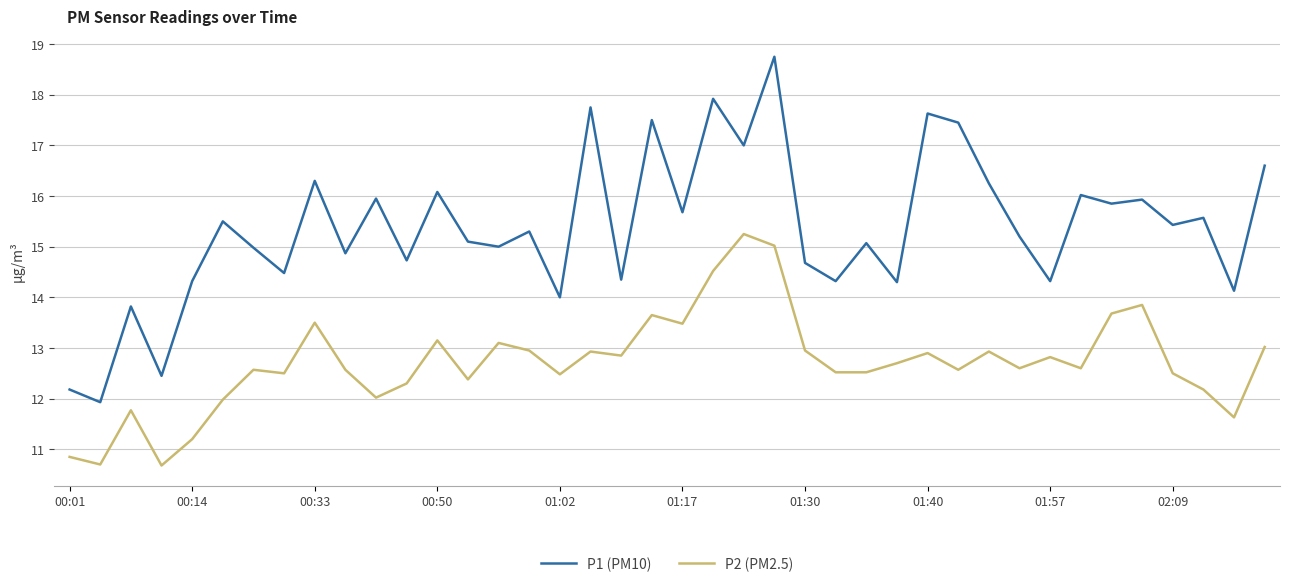

True or false: P1 (PM10) and P2 (PM2.5) intersect in this chart.

False